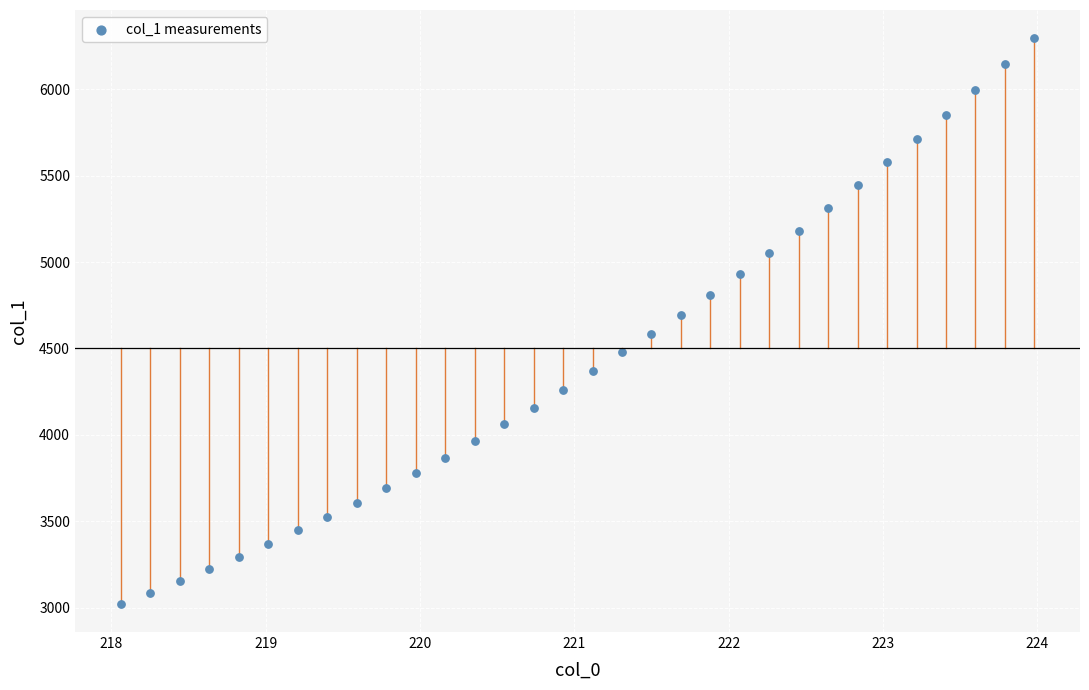

What is the range of X values (max minus min)?

5.9